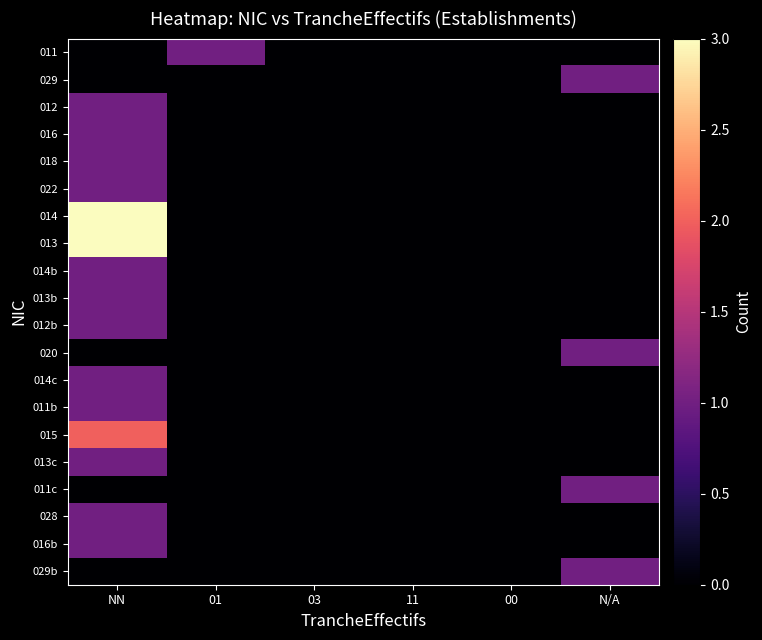

At how many categories does at least one series exceed 0?

3